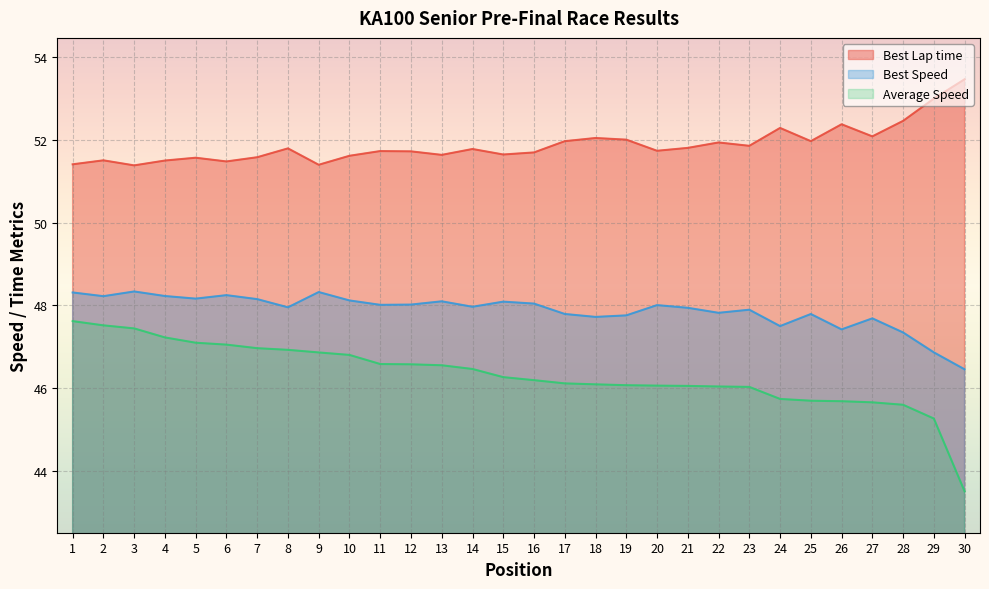

At 6, list the series in order from smallest to largest.

Average Speed, Best Speed, Best Lap time